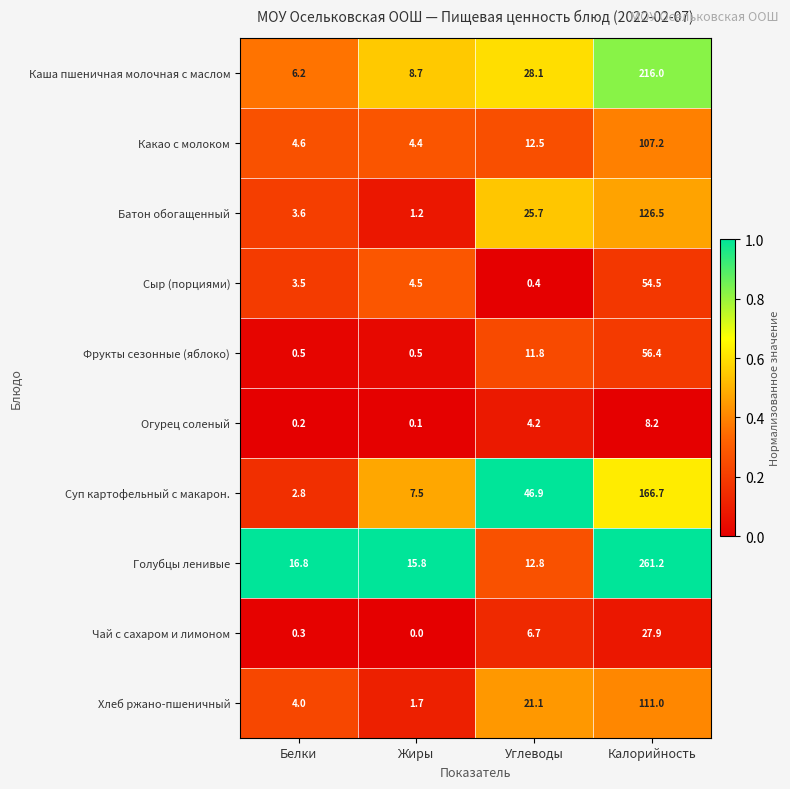

Rank the series by their maximum value, from highest to lowest.

Голубцы ленивые, Каша пшеничная молочная с маслом, Суп картофельный с макарон., Батон обогащенный, Хлеб ржано-пшеничный, Какао с молоком, Фрукты сезонные (яблоко), Сыр (порциями), Чай с сахаром и лимоном, Огурец соленый